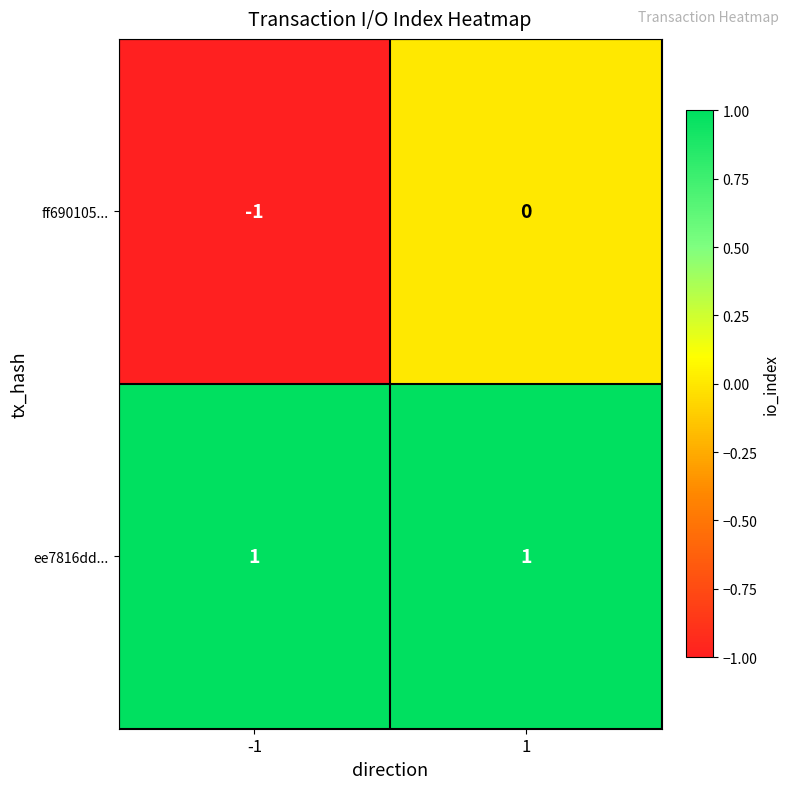

Which series has the largest total across all categories?

ee7816dd...